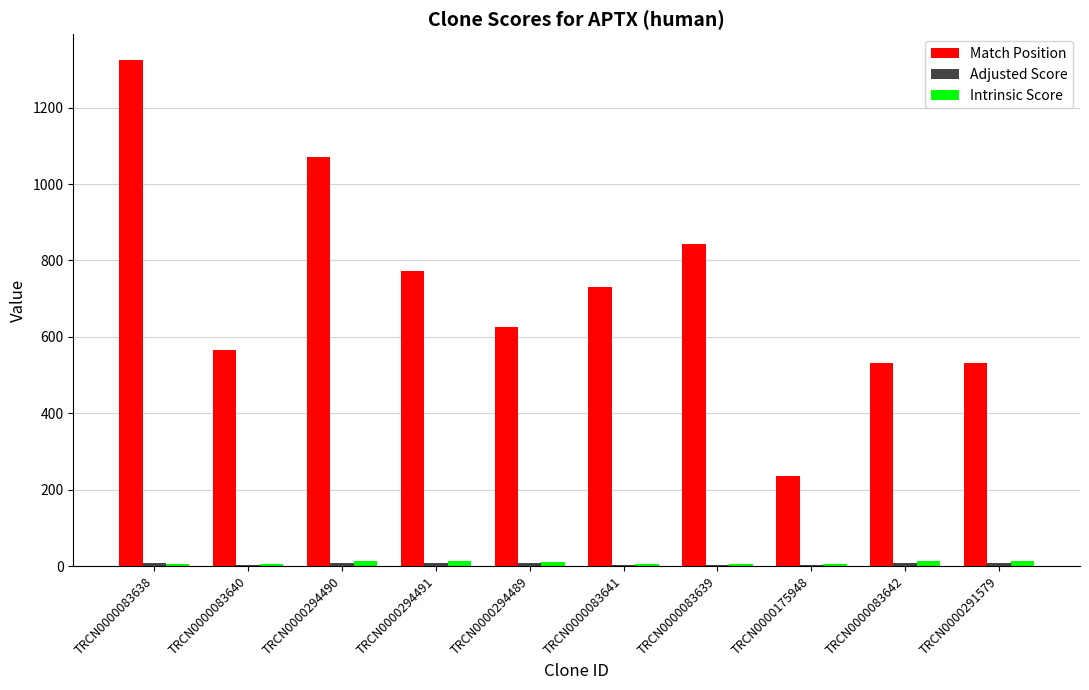

At which category is the sum across all series the highest?

TRCN0000083638